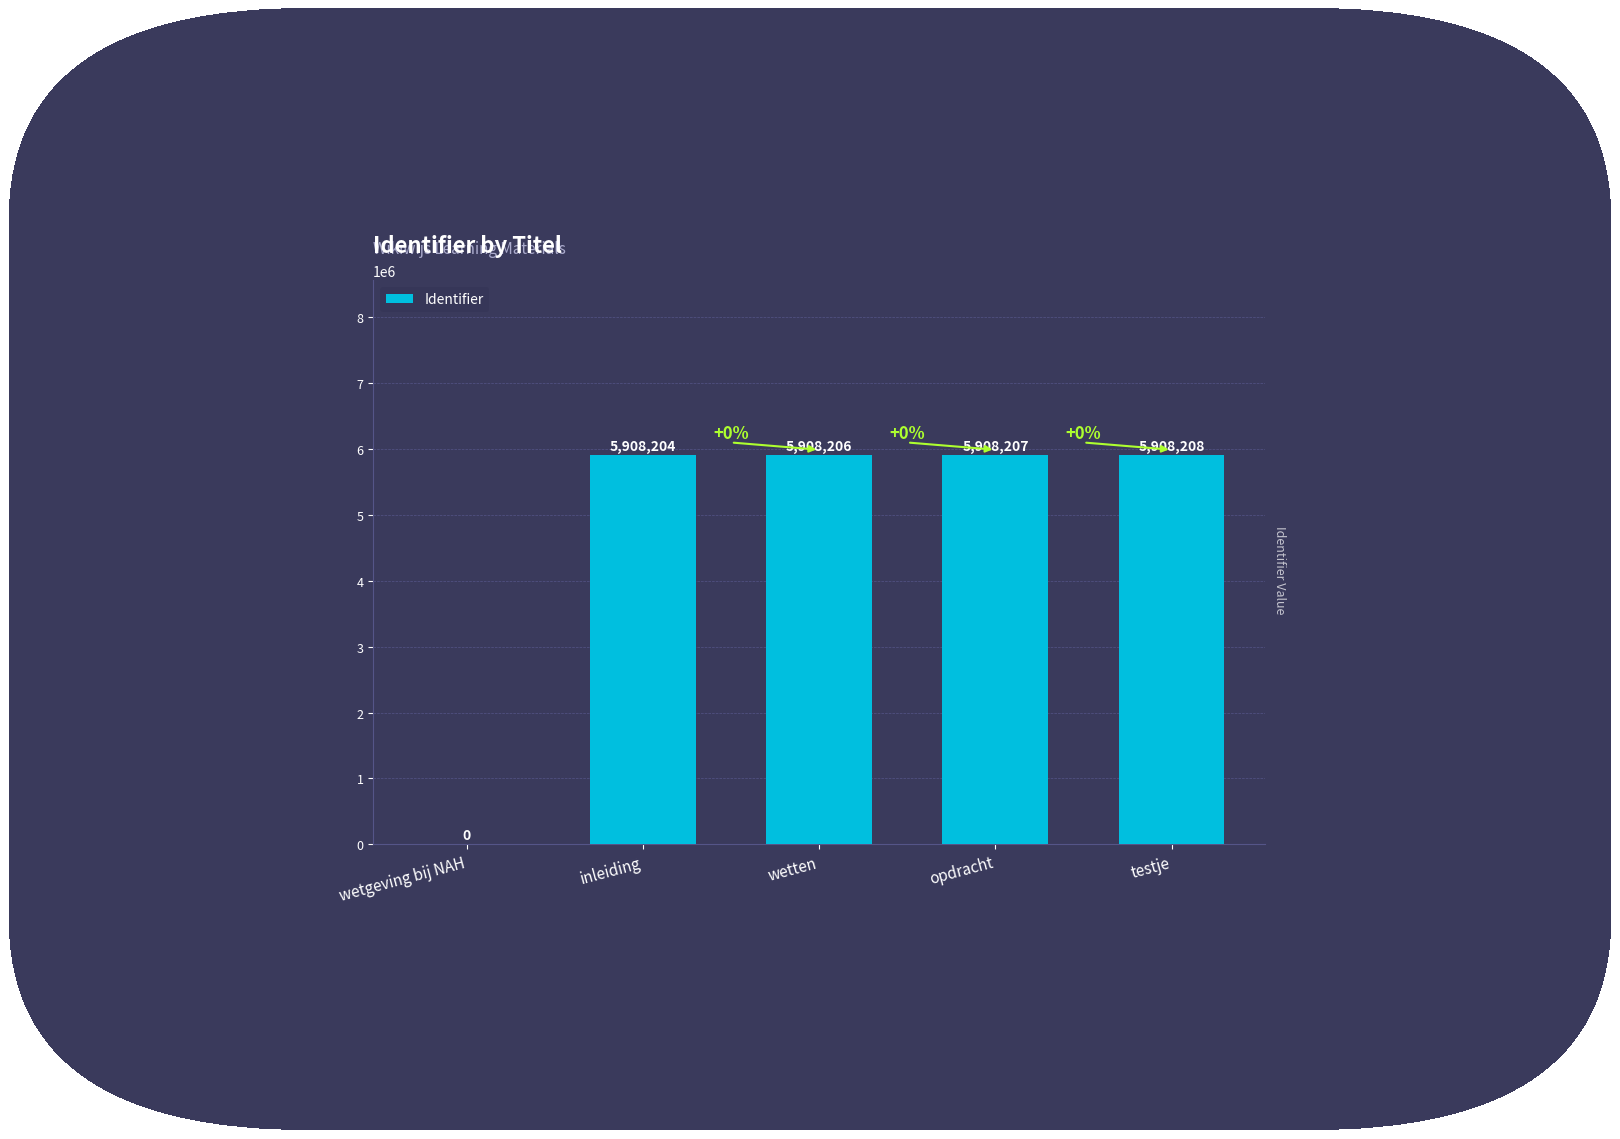

What is the sum of the values at inleiding and wetgeving bij NAH?

5908204